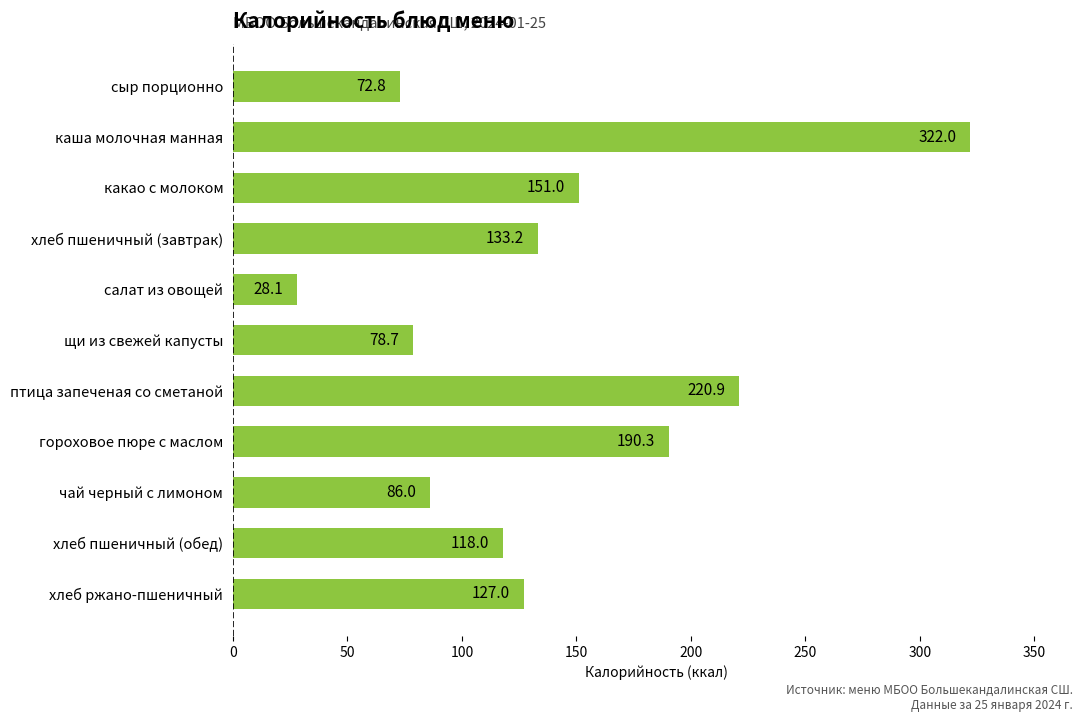

Reading top to bottom, list all the values displayed in this chart.

72.8	322.0	151.0	133.2	28.1	78.7	220.9	190.3	86.0	118.0	127.0